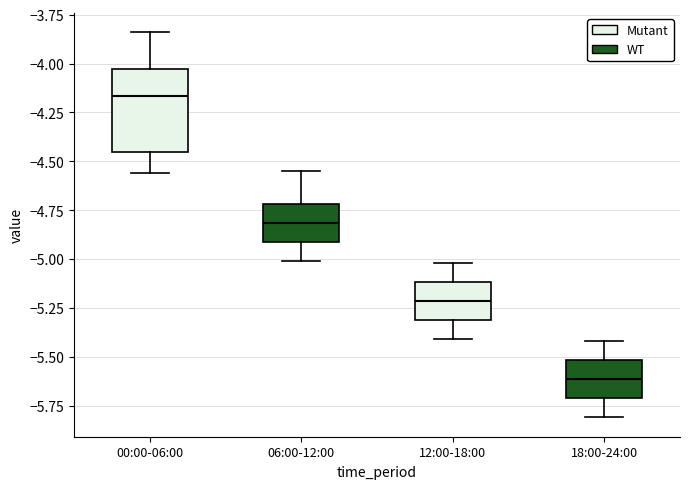

Where does the upper whisker of the box for 00:00-06:00 end on the y-axis? The values are not printed on the chart, so give them approximately, as read against the axis.

-3.85